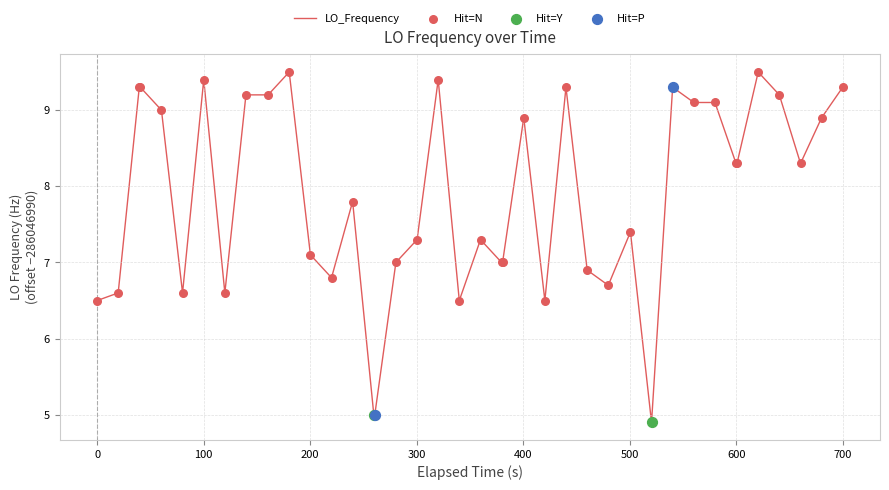

What is the difference between the maximum and minimum values?

4.6